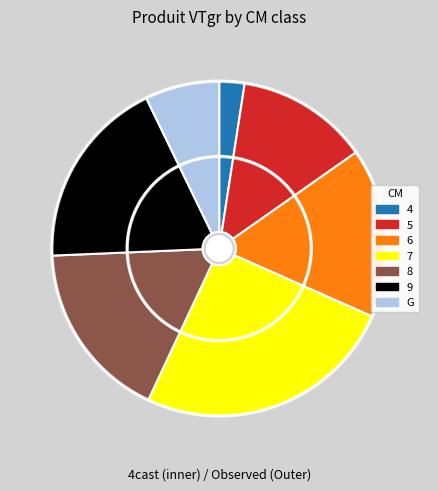

How many segments does this pie chart have?

7